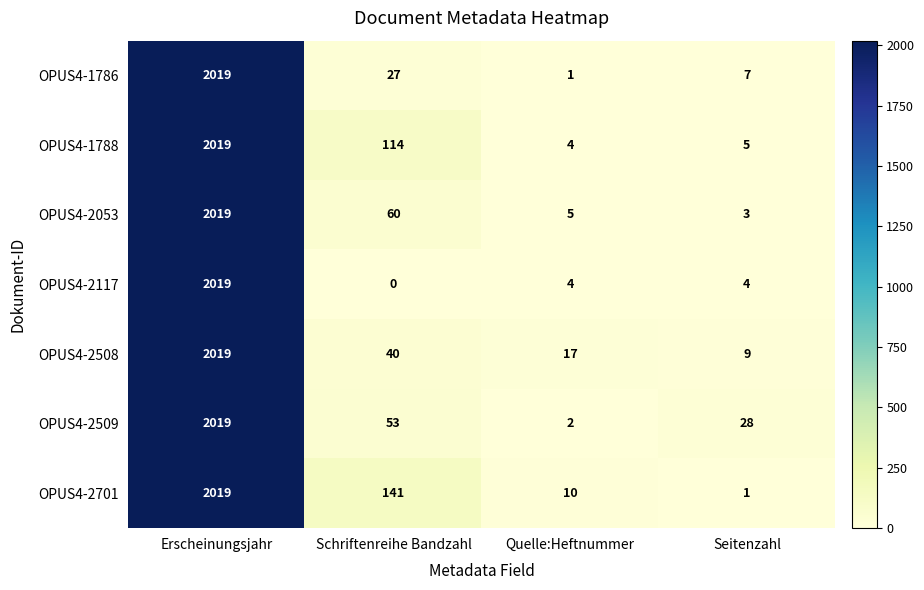

Reading right to left, what are all the values shown in this chart?

OPUS4-1786: Seitenzahl=7	Quelle:Heftnummer=1	Schriftenreihe Bandzahl=27	Erscheinungsjahr=2019
OPUS4-1788: Seitenzahl=5	Quelle:Heftnummer=4	Schriftenreihe Bandzahl=114	Erscheinungsjahr=2019
OPUS4-2053: Seitenzahl=3	Quelle:Heftnummer=5	Schriftenreihe Bandzahl=60	Erscheinungsjahr=2019
OPUS4-2117: Seitenzahl=4	Quelle:Heftnummer=4	Schriftenreihe Bandzahl=0	Erscheinungsjahr=2019
OPUS4-2508: Seitenzahl=9	Quelle:Heftnummer=17	Schriftenreihe Bandzahl=40	Erscheinungsjahr=2019
OPUS4-2509: Seitenzahl=28	Quelle:Heftnummer=2	Schriftenreihe Bandzahl=53	Erscheinungsjahr=2019
OPUS4-2701: Seitenzahl=1	Quelle:Heftnummer=10	Schriftenreihe Bandzahl=141	Erscheinungsjahr=2019